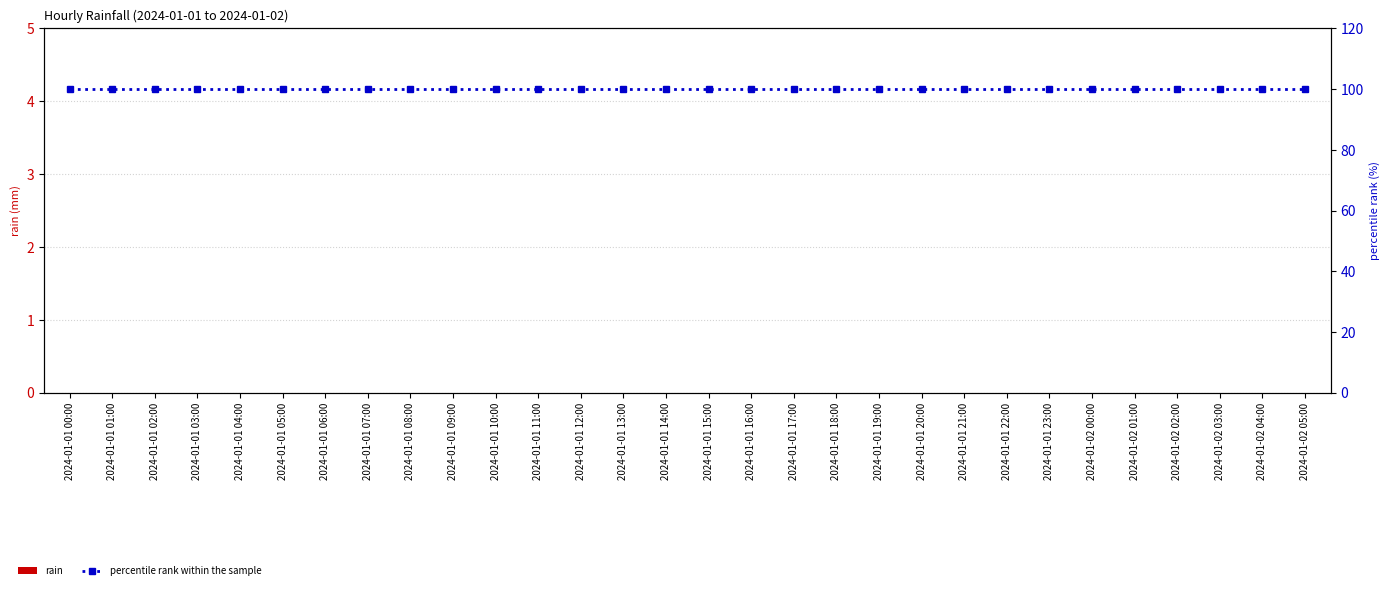

What are all the series names shown in the legend?

rain, percentile rank within the sample